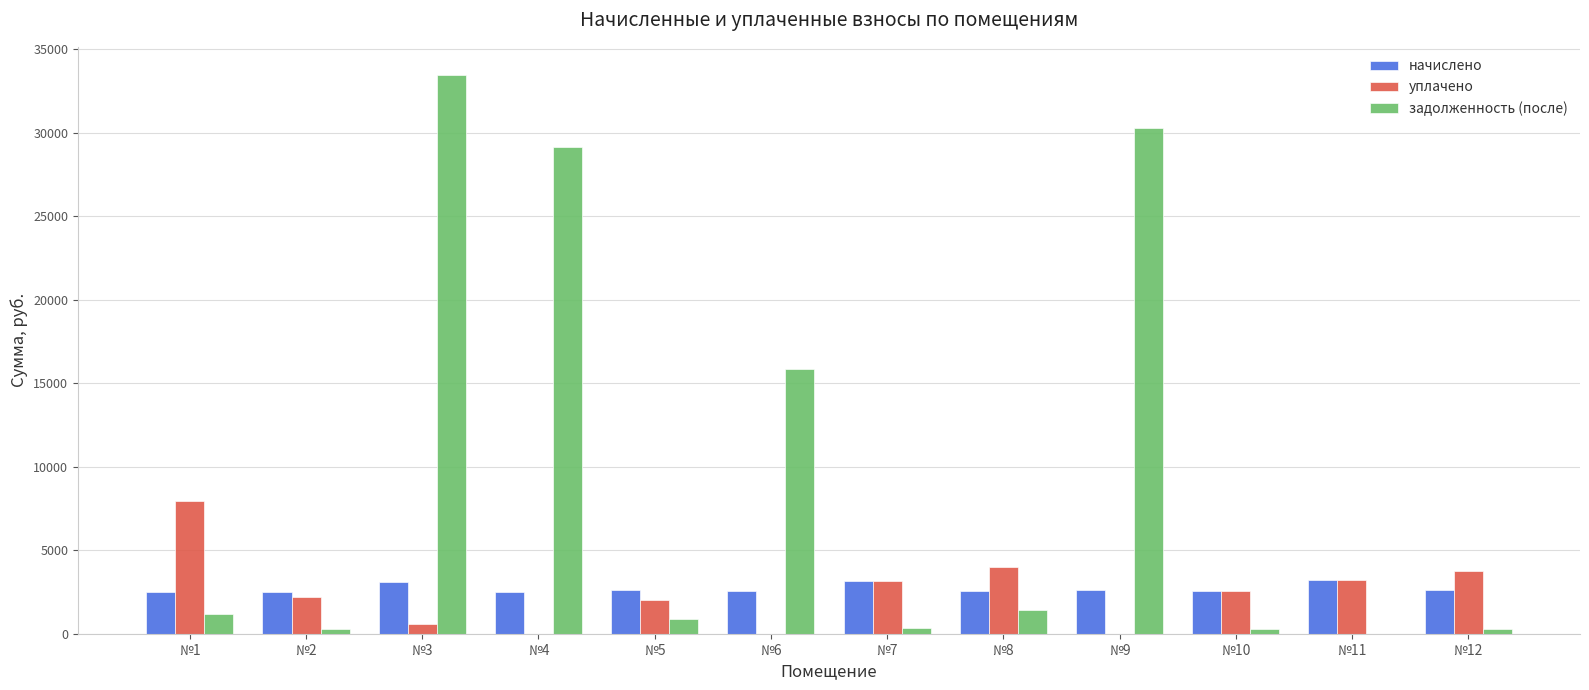

What is the maximum value for начислено?

3211.7